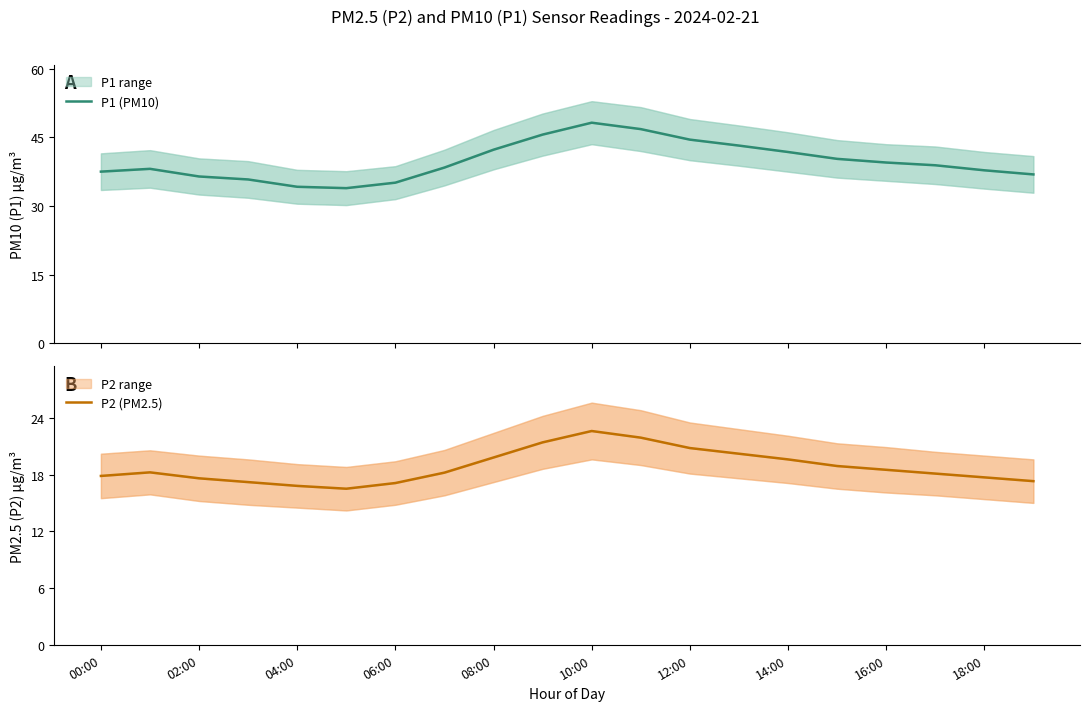

Which has a higher value, 04:00 or 17?

17